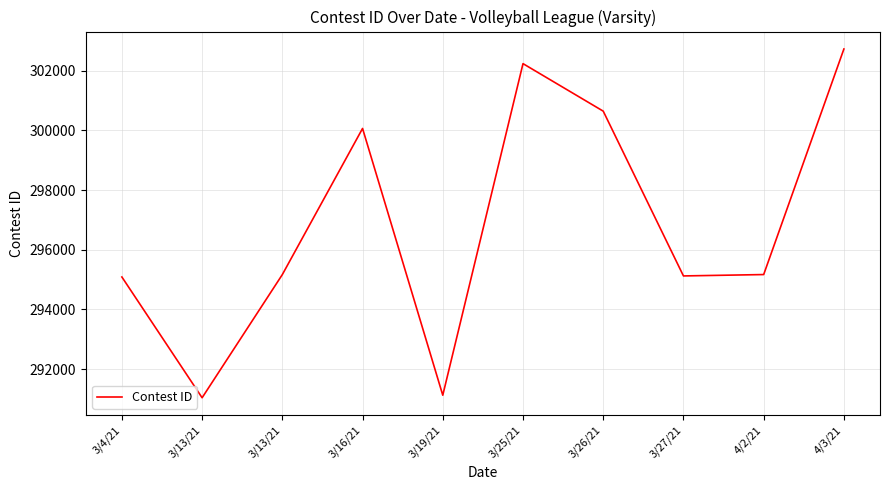

List the labels in order of value, largest first.

4/3/21, 3/25/21, 3/26/21, 3/16/21, 4/2/21, 3/13/21, 3/27/21, 3/4/21, 3/19/21, 3/13/21